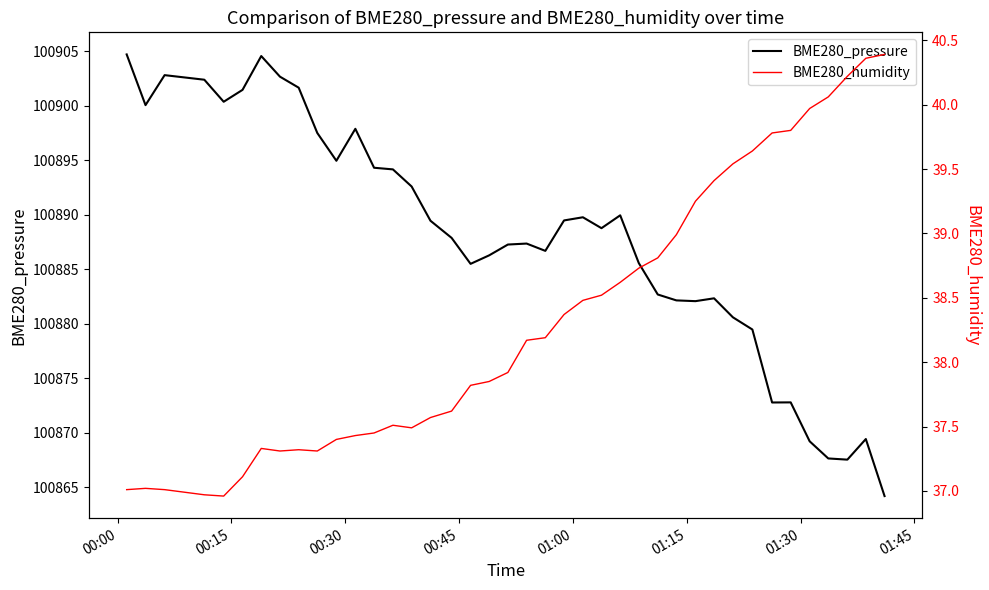

What is the minimum value for BME280_pressure?

100864.2